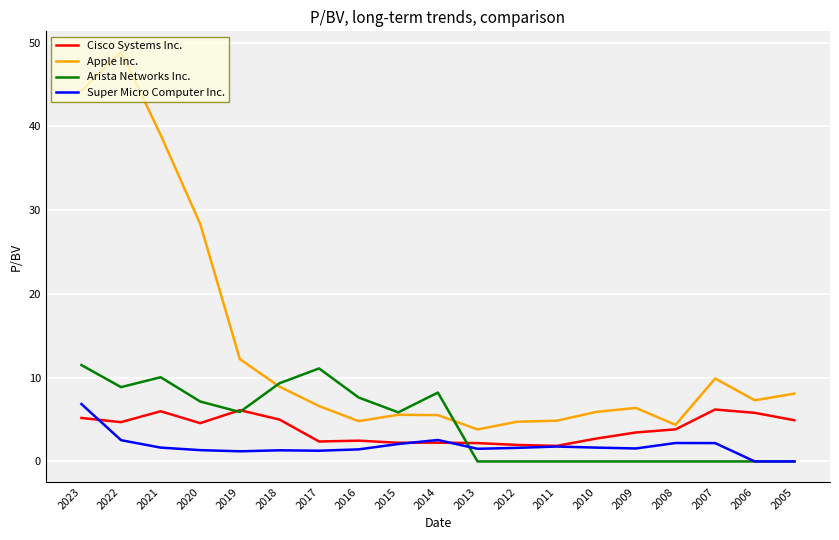

Which series changed the most between 2019 and 2008?

Apple Inc.